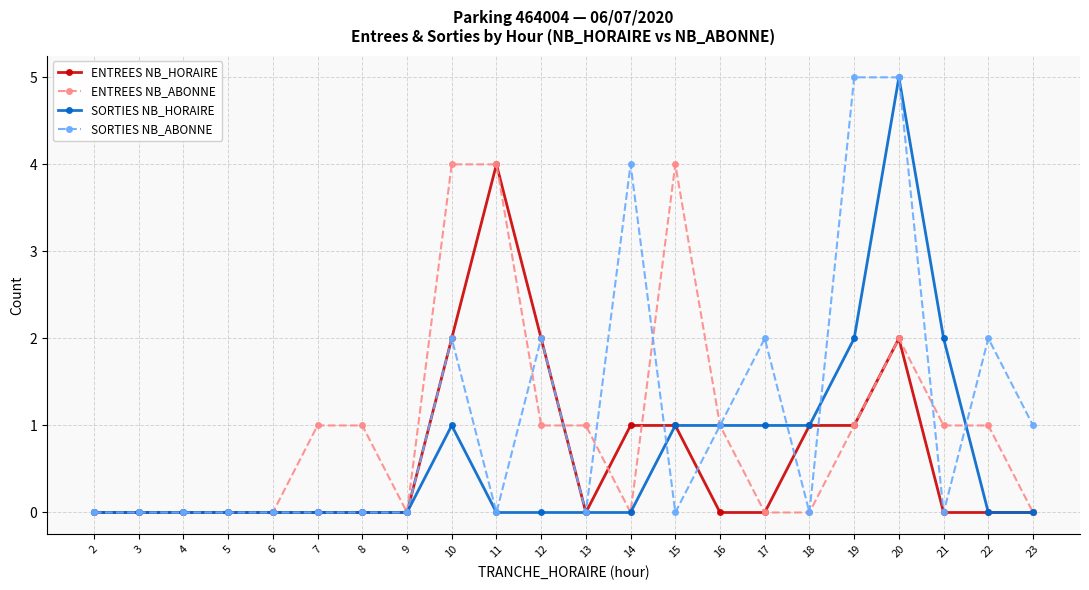

What is the value of the ENTREES NB_HORAIRE point at the 13th from the left?

1